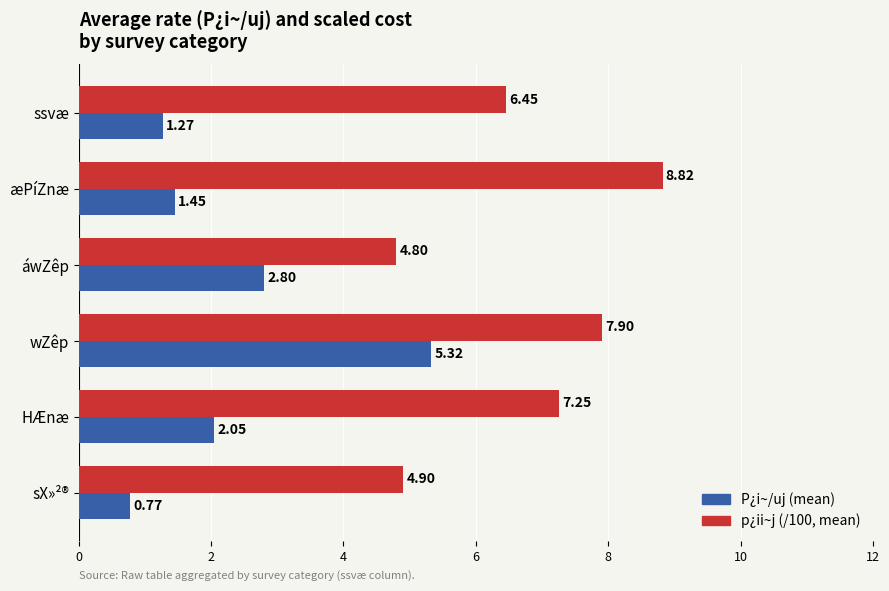

What is the difference between the highest and lowest values at wZêp?

2.6